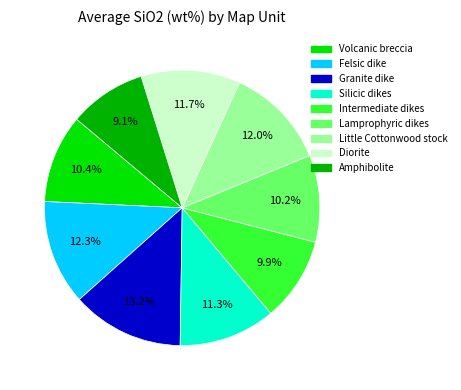

Does any single category account for the majority?

No